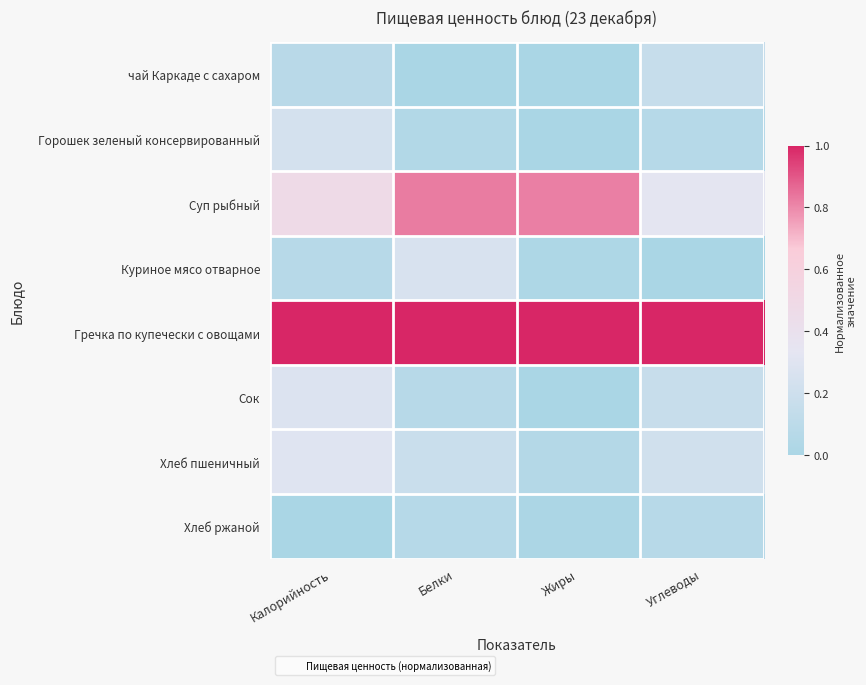

Reading right to left, extract all data points from this chart.

чай Каркаде с сахаром: Углеводы=0.2	Жиры=0.0	Белки=0.0	Калорийность=0.1
Горошек зеленый консервированный: Углеводы=0.1	Жиры=0.0	Белки=0.0	Калорийность=0.2
Суп рыбный: Углеводы=0.3	Жиры=0.8	Белки=0.8	Калорийность=0.5
Куриное мясо отварное: Углеводы=0.0	Жиры=0.0	Белки=0.3	Калорийность=0.1
Гречка по купечески с овощами: Углеводы=1.0	Жиры=1.0	Белки=1.0	Калорийность=1.0
Сок: Углеводы=0.2	Жиры=0.0	Белки=0.1	Калорийность=0.3
Хлеб пшеничный: Углеводы=0.2	Жиры=0.1	Белки=0.2	Калорийность=0.3
Хлеб ржаной: Углеводы=0.1	Жиры=0.0	Белки=0.1	Калорийность=0.0